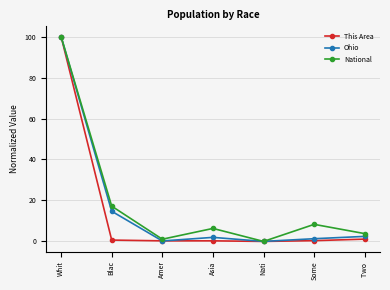

Is the value of National at Whit greater than the value of Ohio at Amer?

Yes